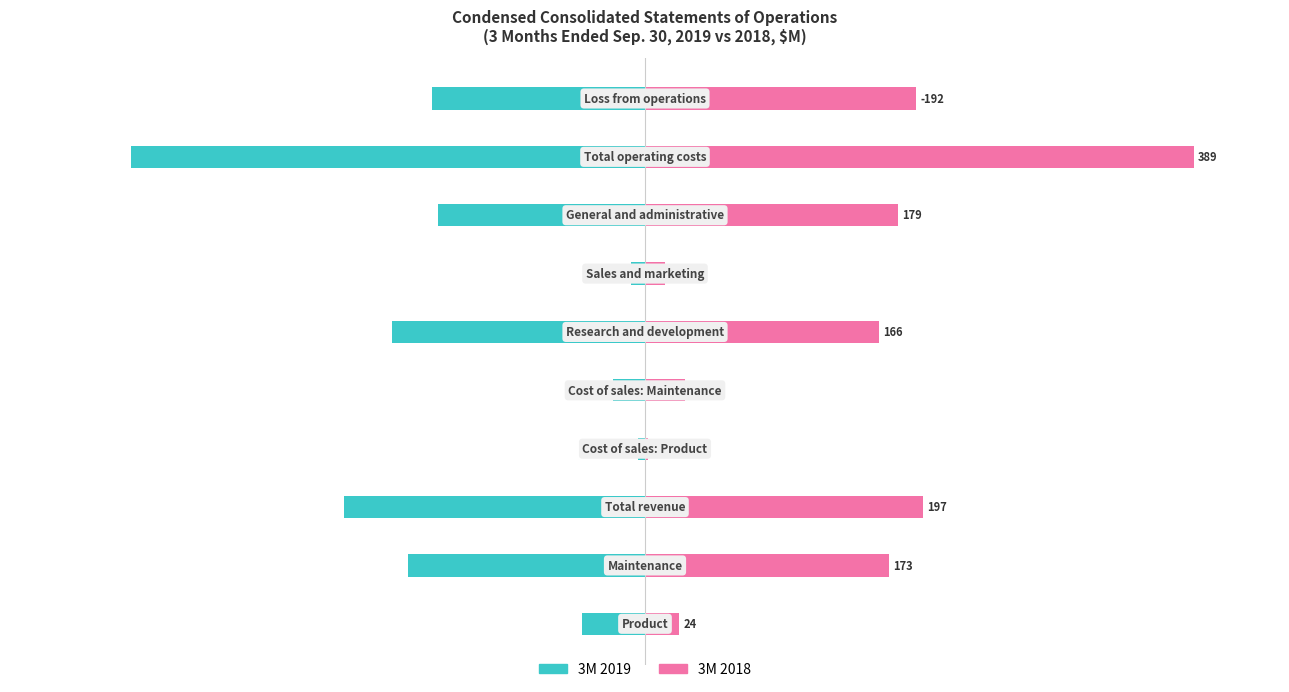

How many data points in 3M 2018 are above 173?

4